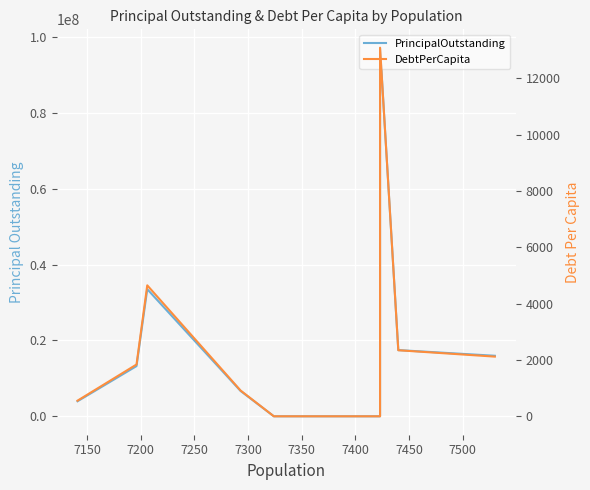

The value of DebtPerCapita at 7350 is 263.2. True or false?

False